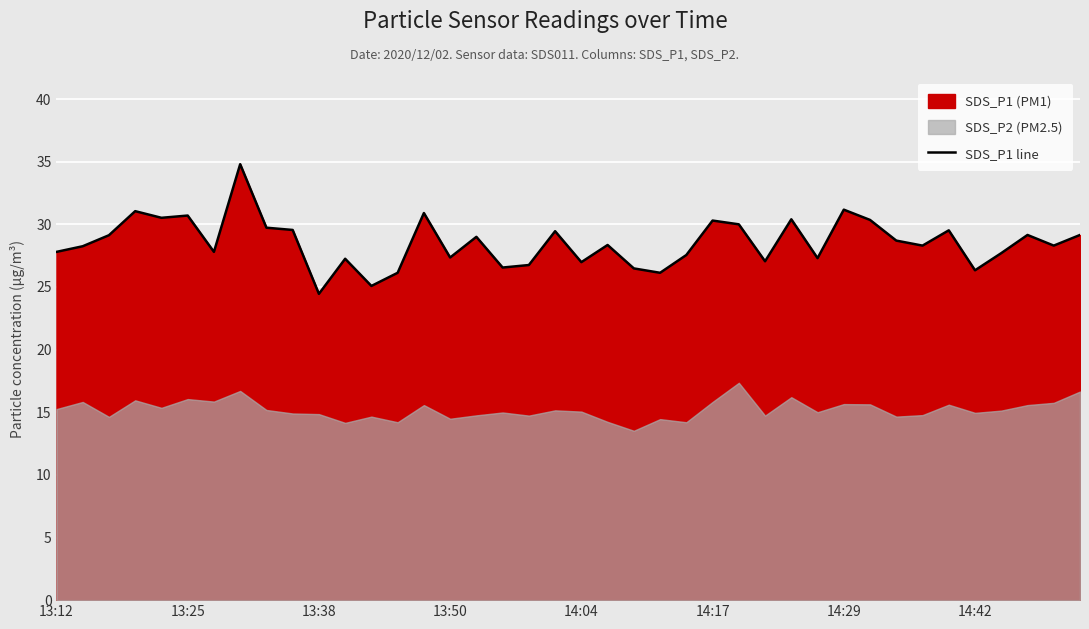

Approximately how many times larger is the value at 31 compared to 28?

1.0